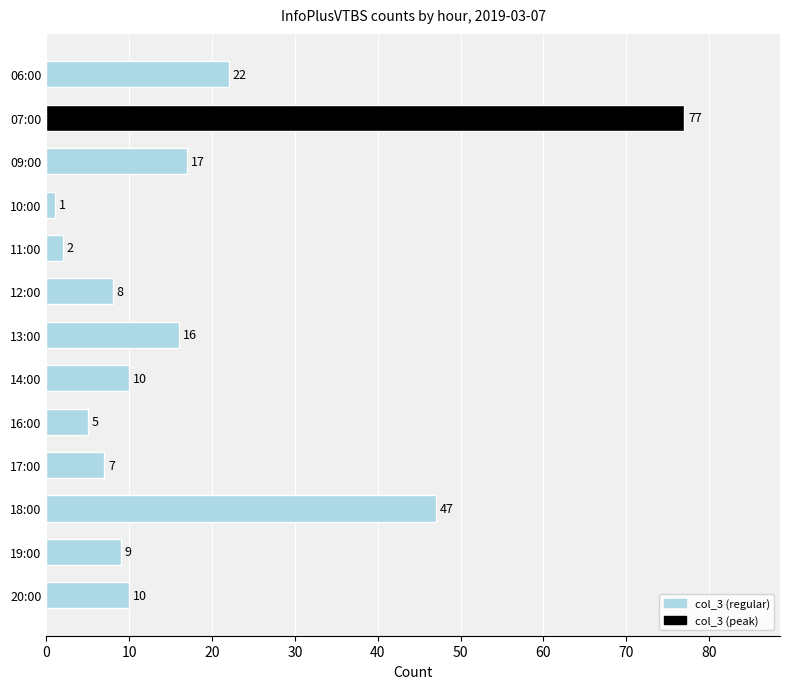

What is the average value?

18